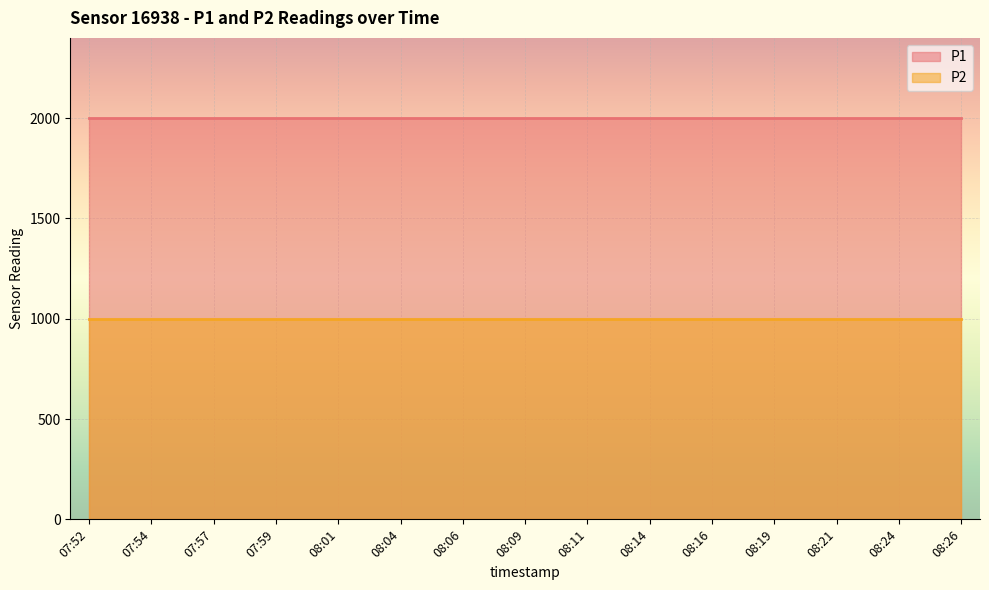

True or false: P1 has more than 2 points higher than both neighbors.

False